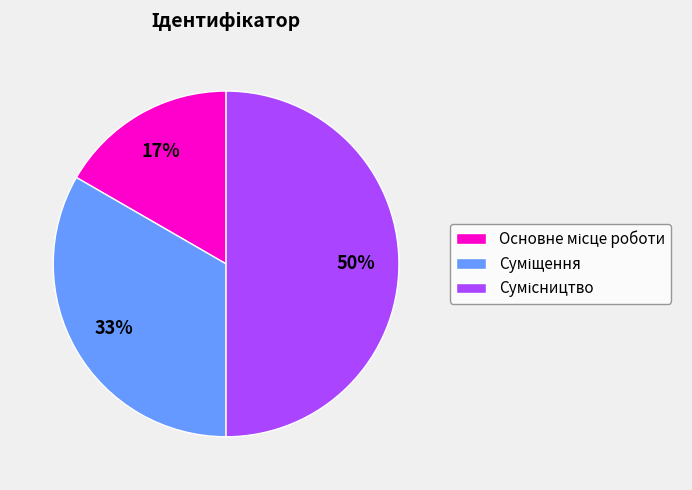

To the nearest percent, what is the average slice percentage?

33%